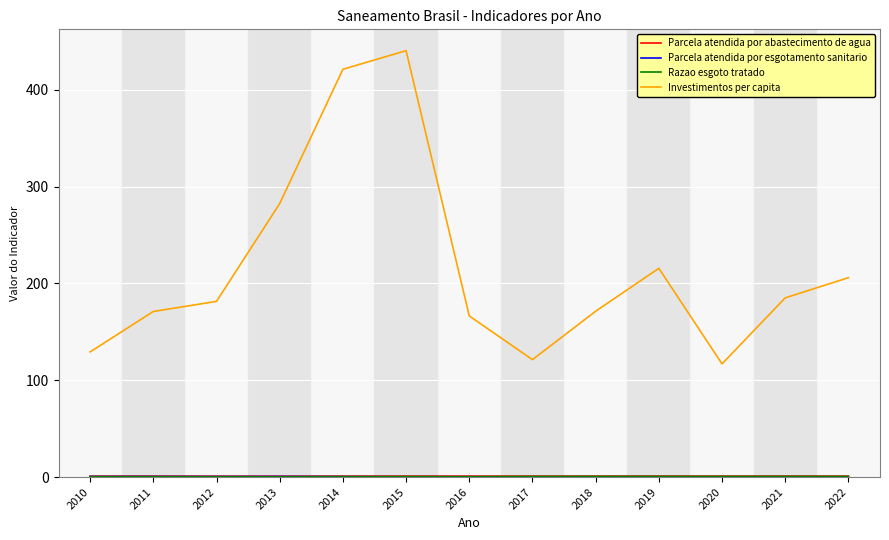

Which category has the highest value across all series?

2015